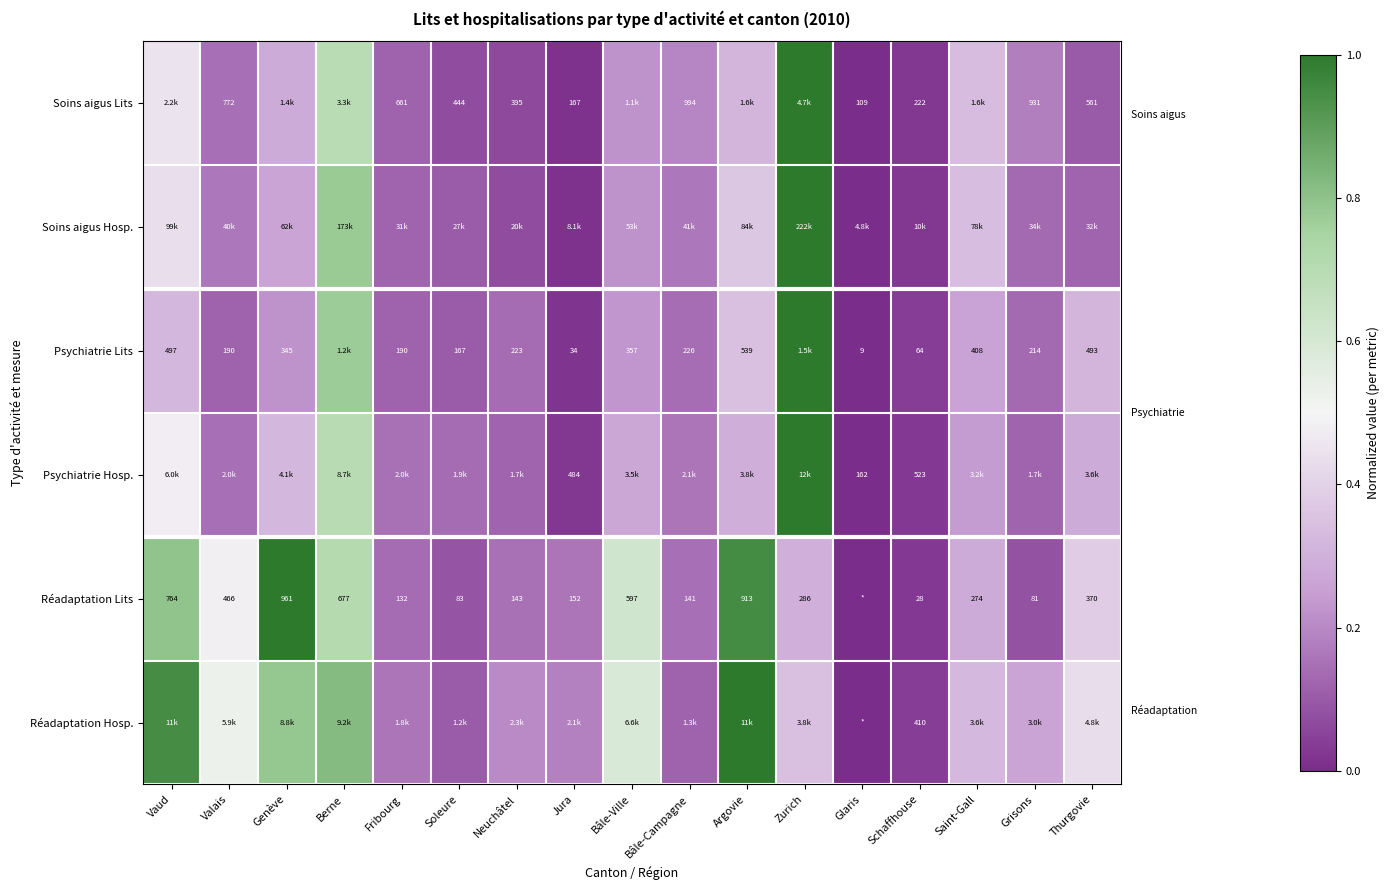

What is the total value across all series at Saint-Gall?

1.8